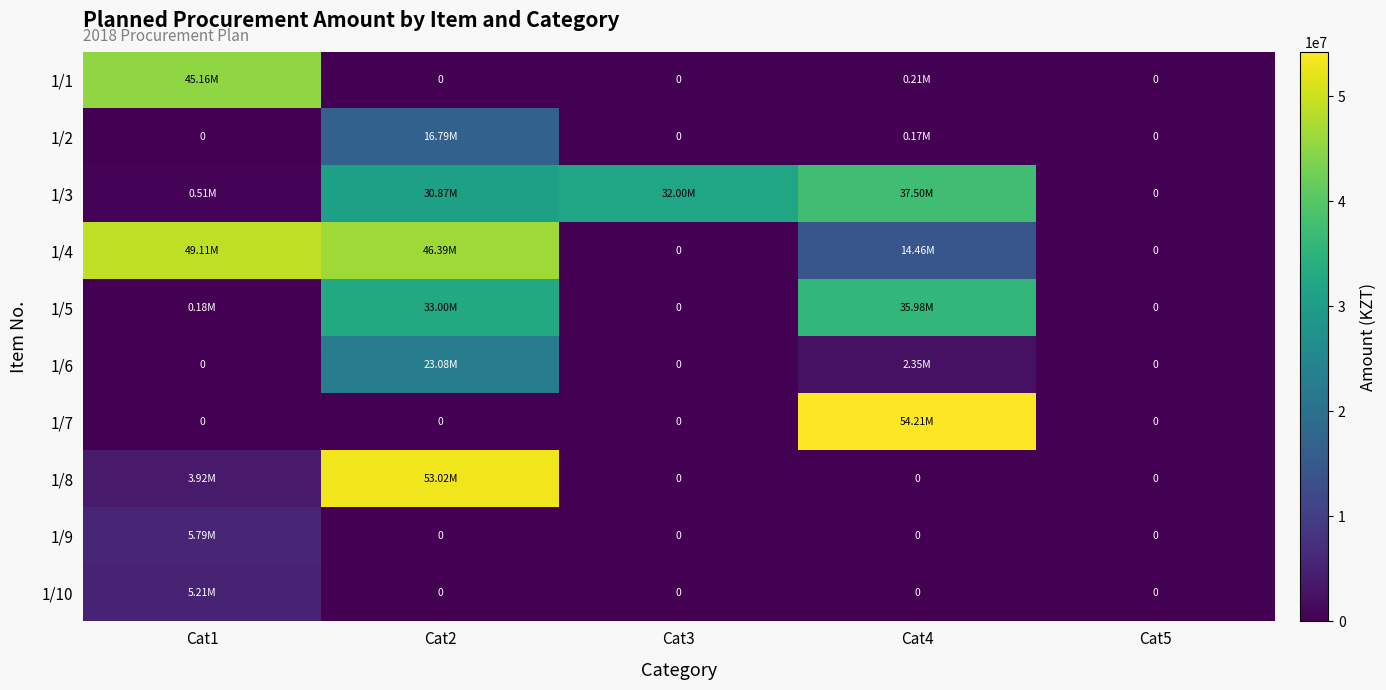

What is the total value across all series at Cat1?

109865630.0